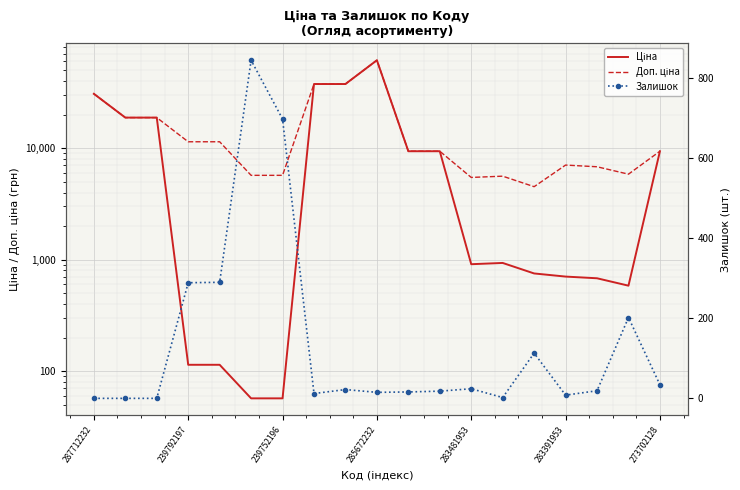

How many data points in Доп. ціна are above 9383?

11